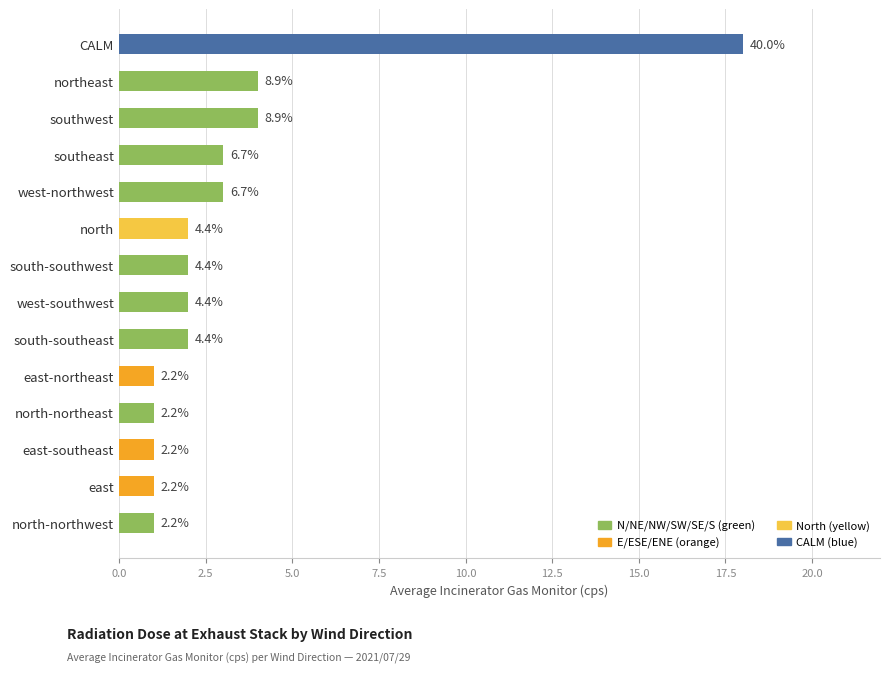

List the labels in order of value, smallest first.

north-northwest, north-northeast, east-southeast, east, east-northeast, south-southeast, south-southwest, west-southwest, north, southeast, west-northwest, southwest, northeast, CALM